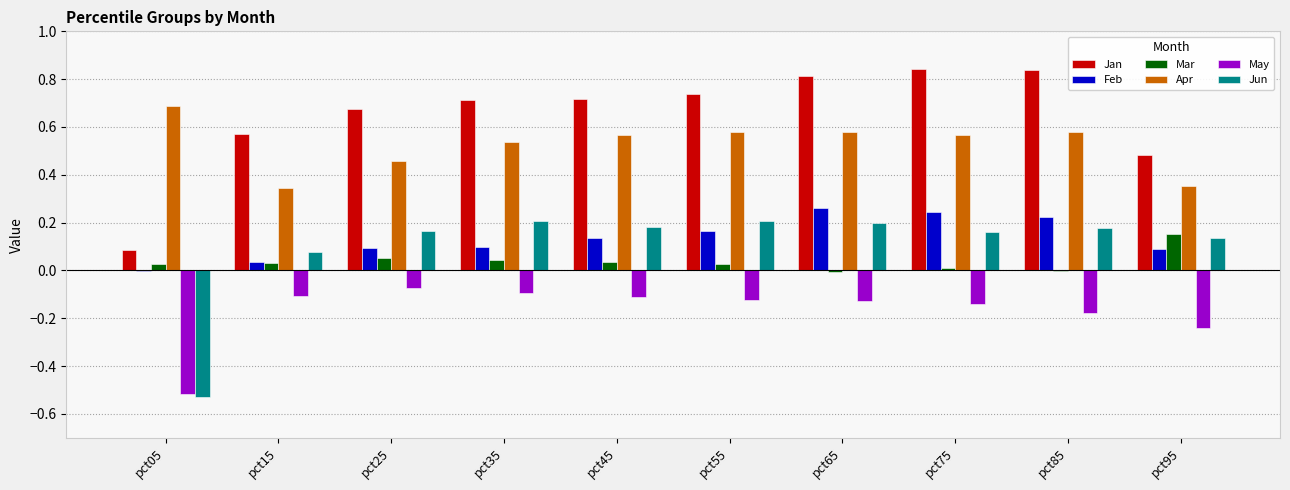

Which series has the largest total across all categories?

Jan